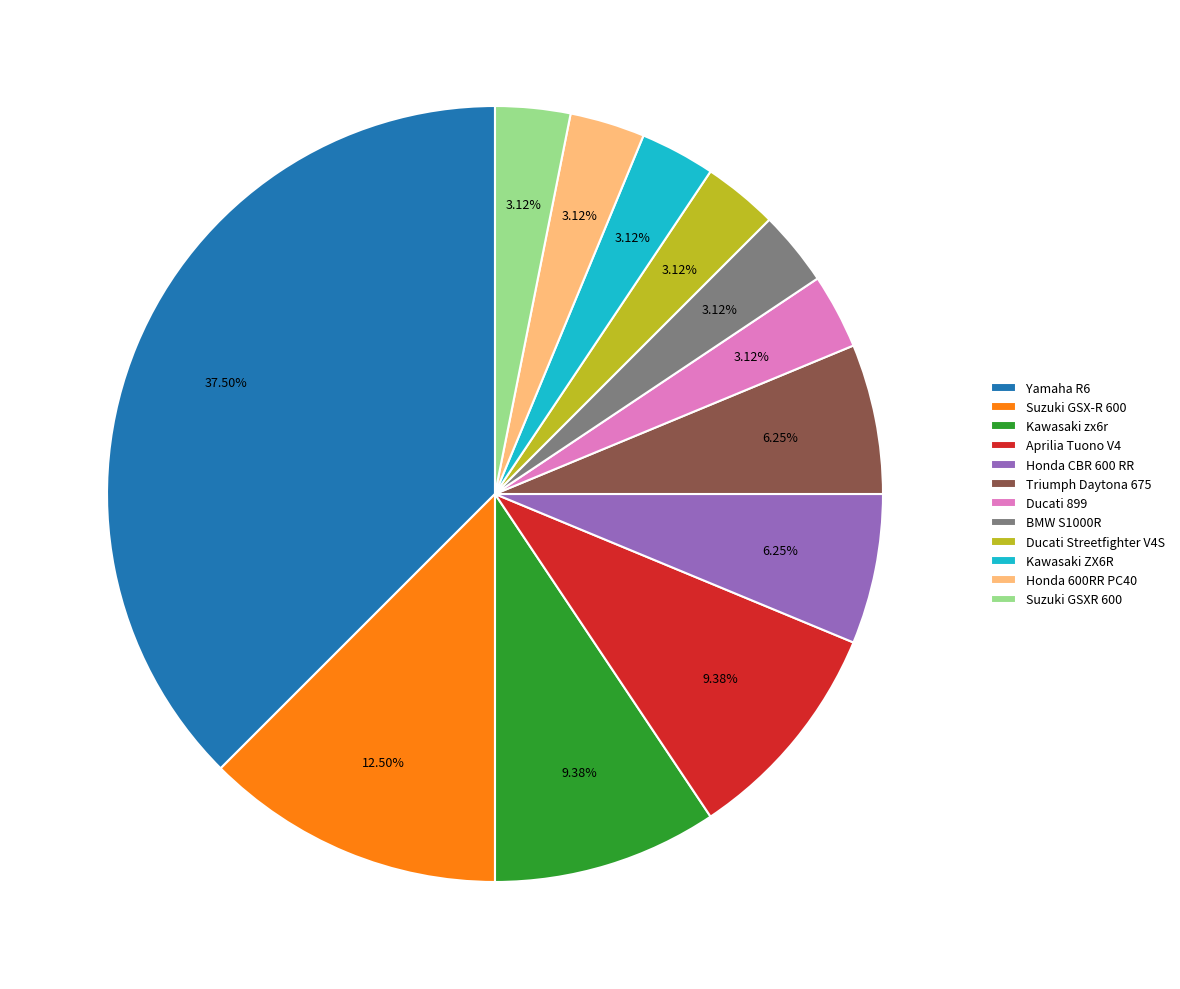

Does Ducati 899 represent more than half of the total?

No